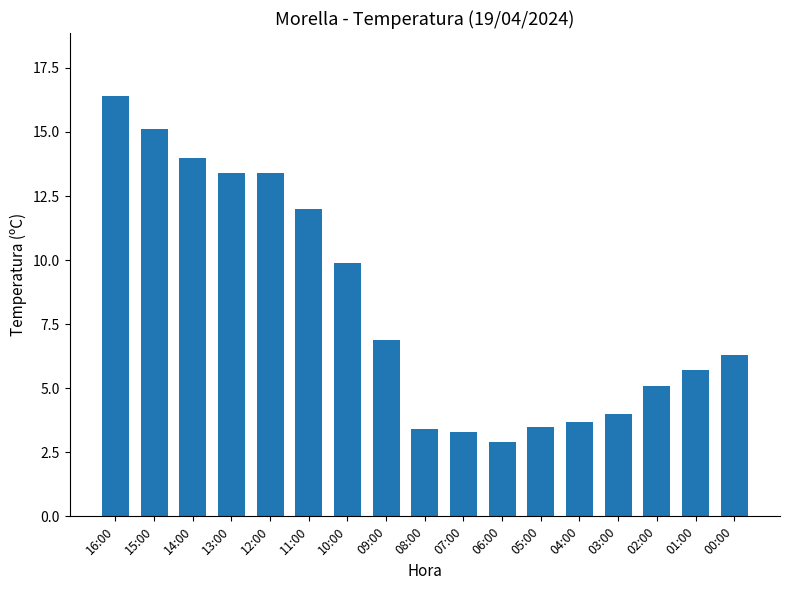

What is the difference between the values at 04:00 and 13:00?

9.7